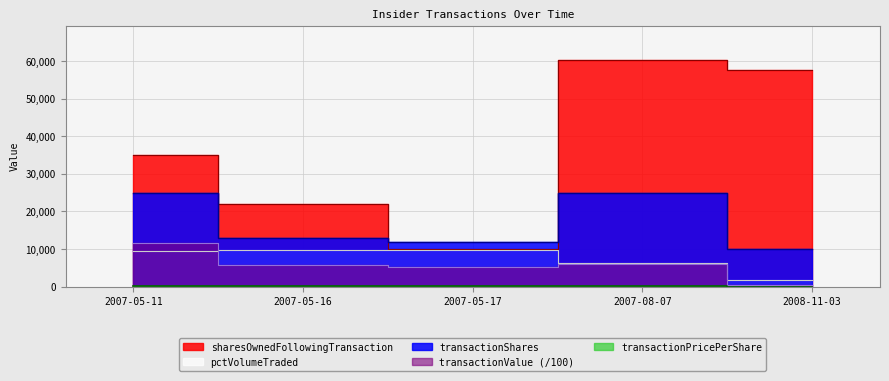

What is the total value across all series at 2007-05-16?

50413.5